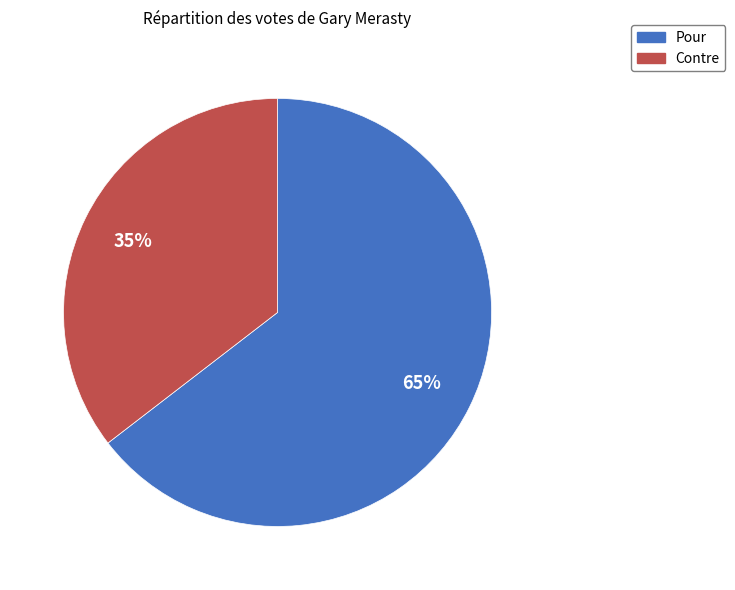

Is it true that Contre is 26% of the pie?

False